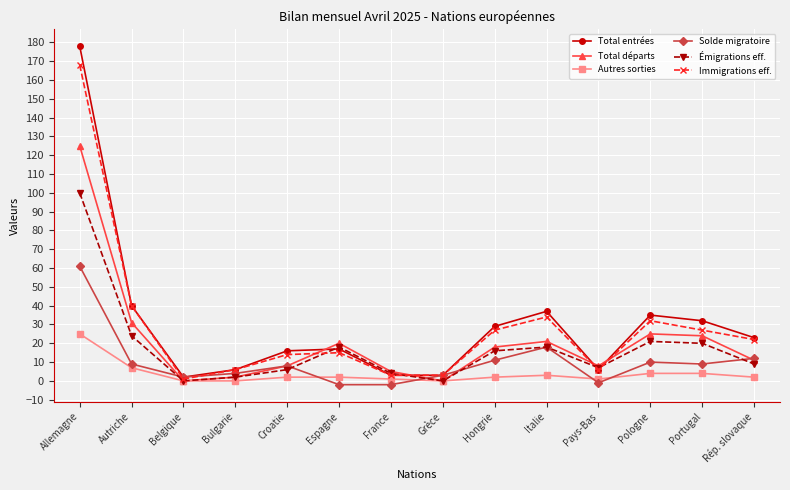

Count the number of categories in the chart.

14